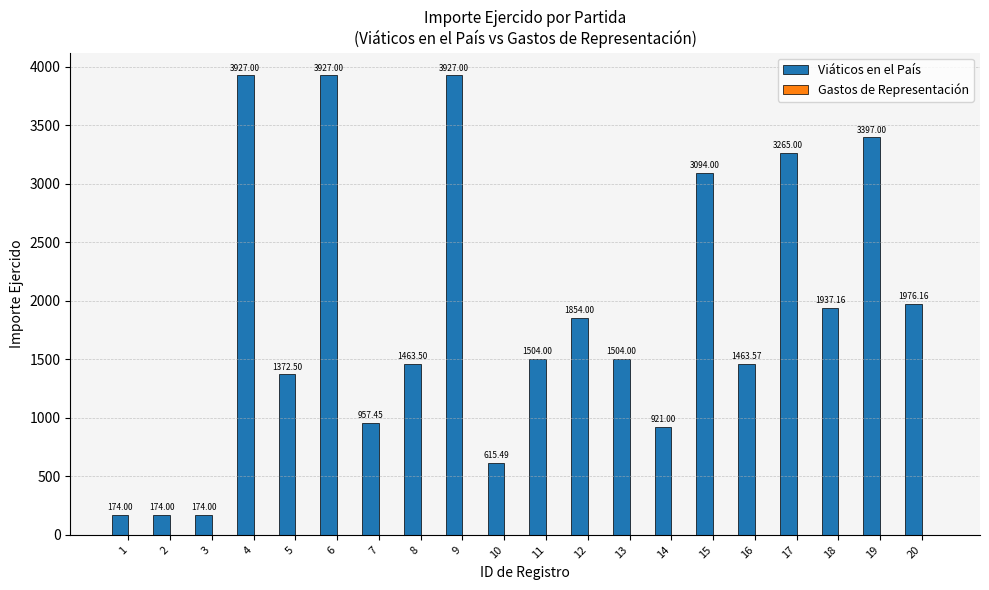

What is the difference between the second highest and minimum values?

3753.0